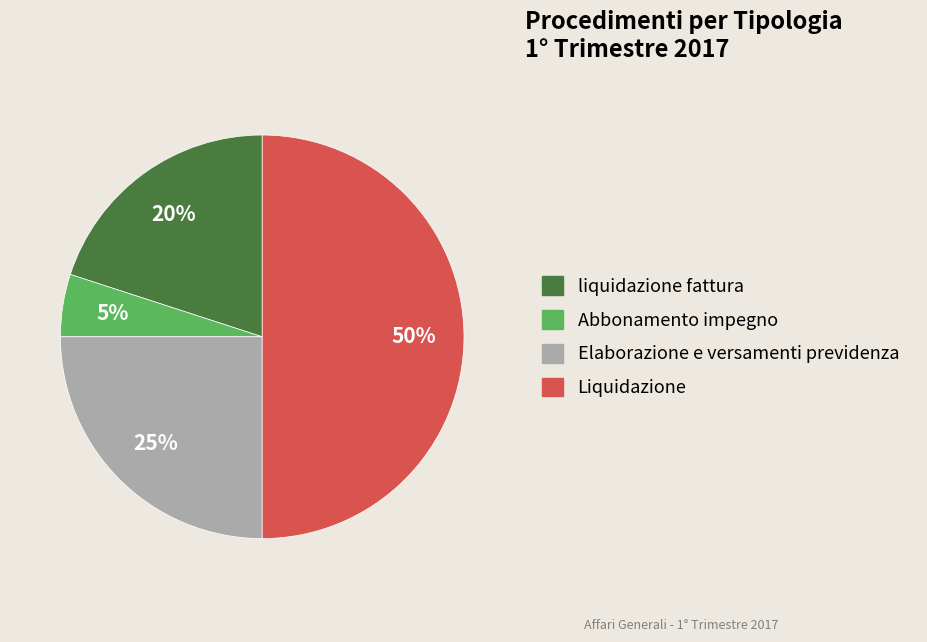

Between Abbonamento impegno and Liquidazione, which is larger?

Liquidazione